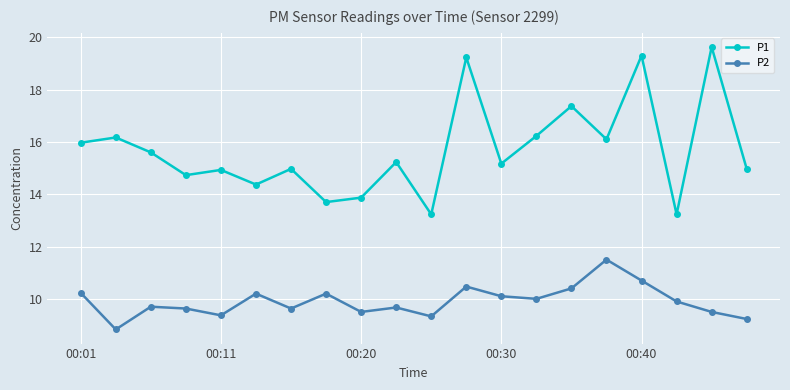

List the series in order of their peak value, highest first.

P1, P2